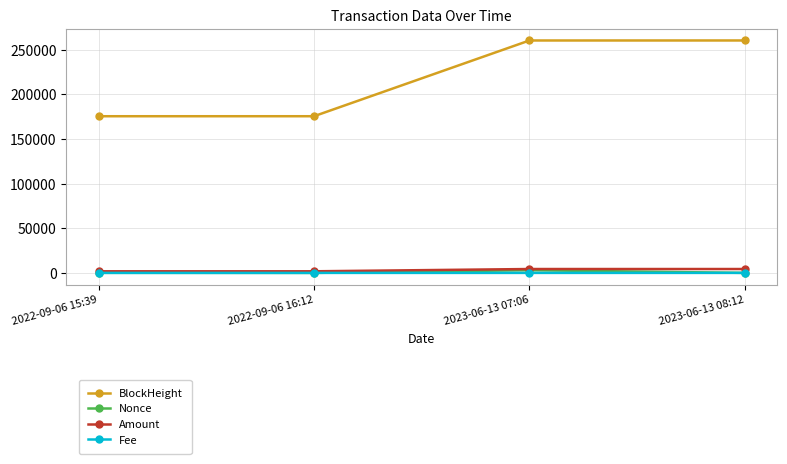

What is the sum of the Amount values at 2023-06-13 07:06 and 2022-09-06 16:12?

6126.2